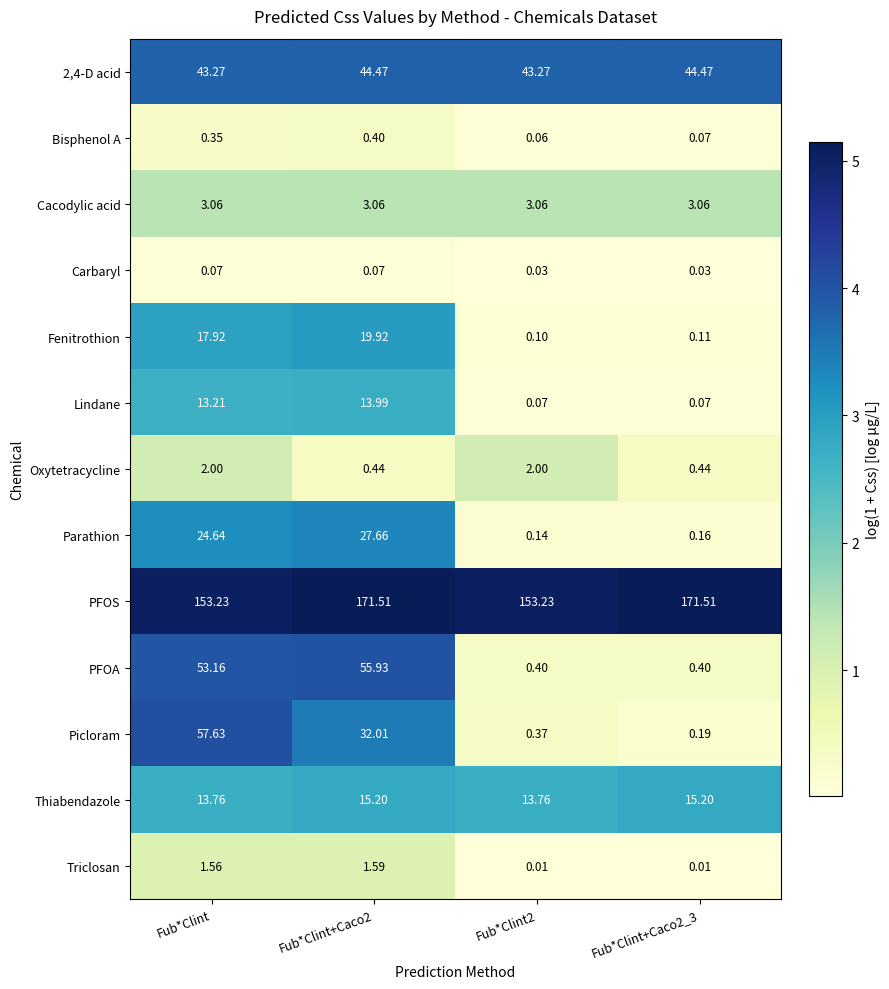

Which series has the largest range (max minus min)?

Picloram